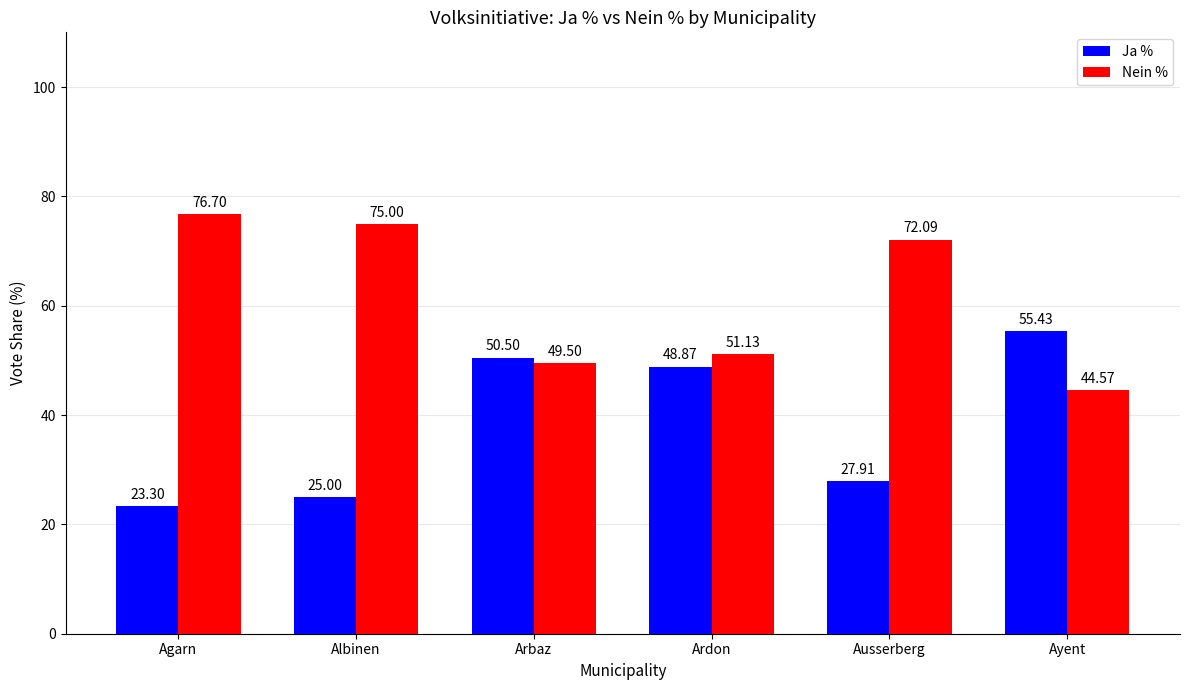

What is the difference between the highest and lowest values at Ardon?

2.3